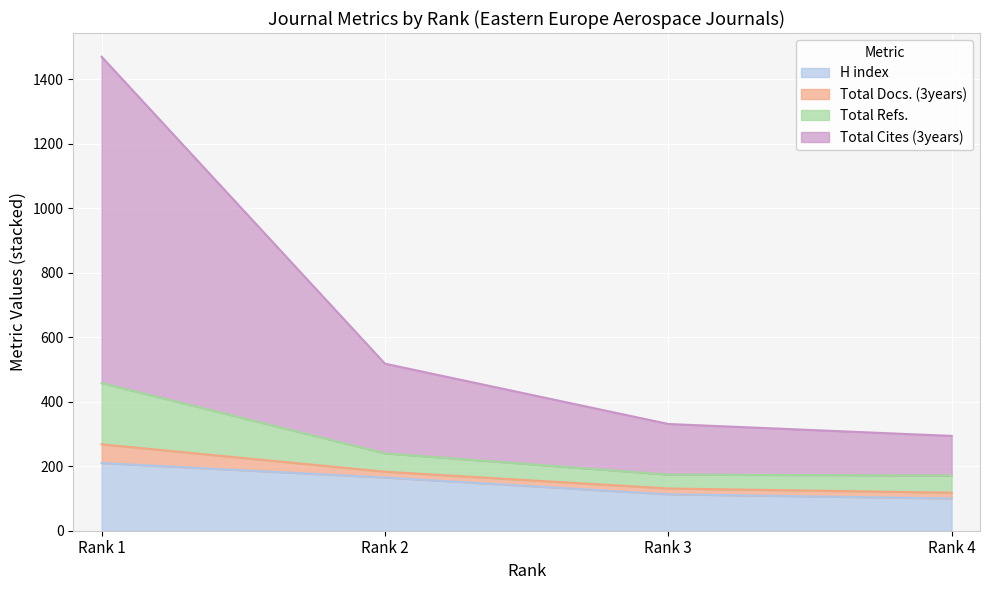

At how many categories does at least one series exceed 1193?

1